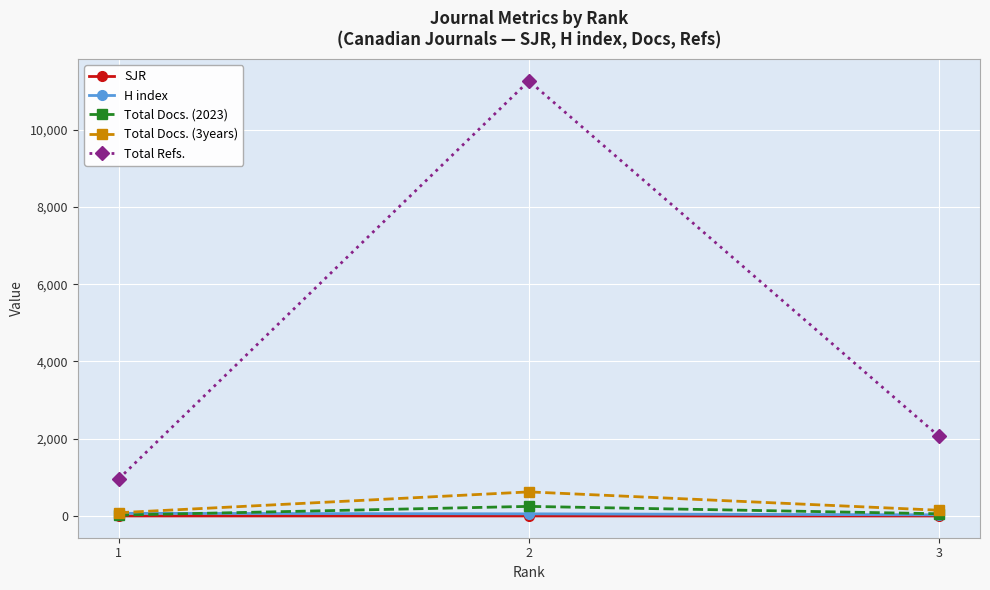

The Total Docs. (2023) series shows 249.0 at 2. True or false?

True